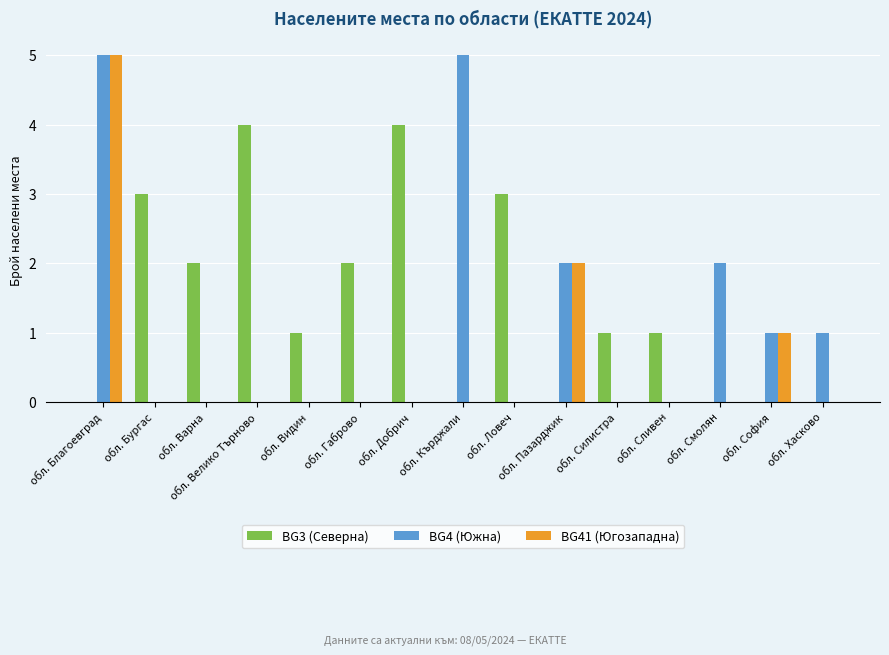

Which series has the largest total across all categories?

BG3 (Северна)